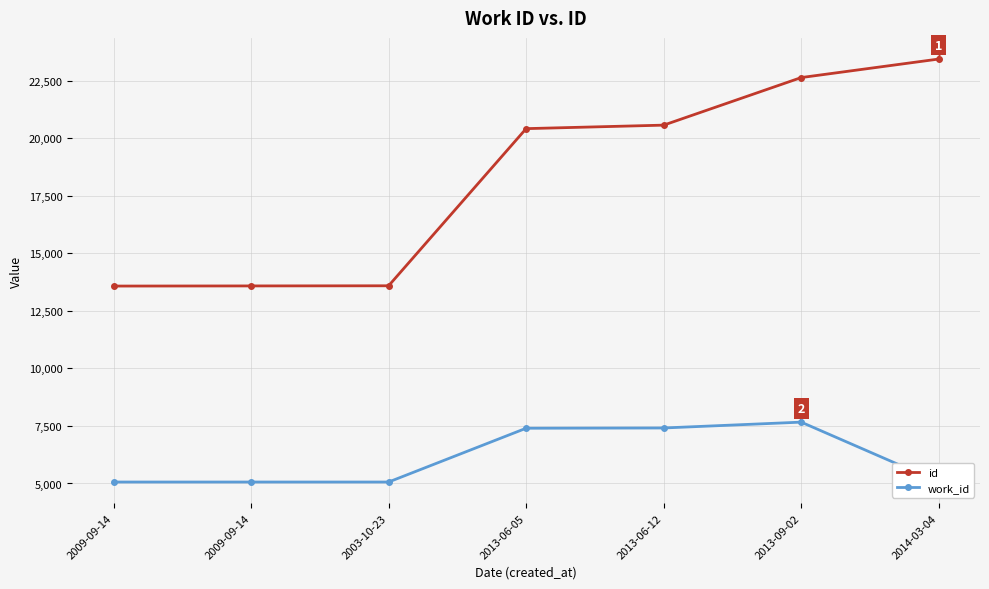

True or false: work_id and id cross at least once.

False